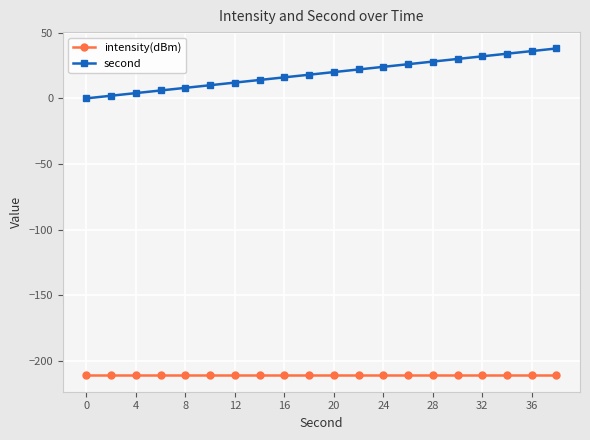

Which series has the largest total across all categories?

second